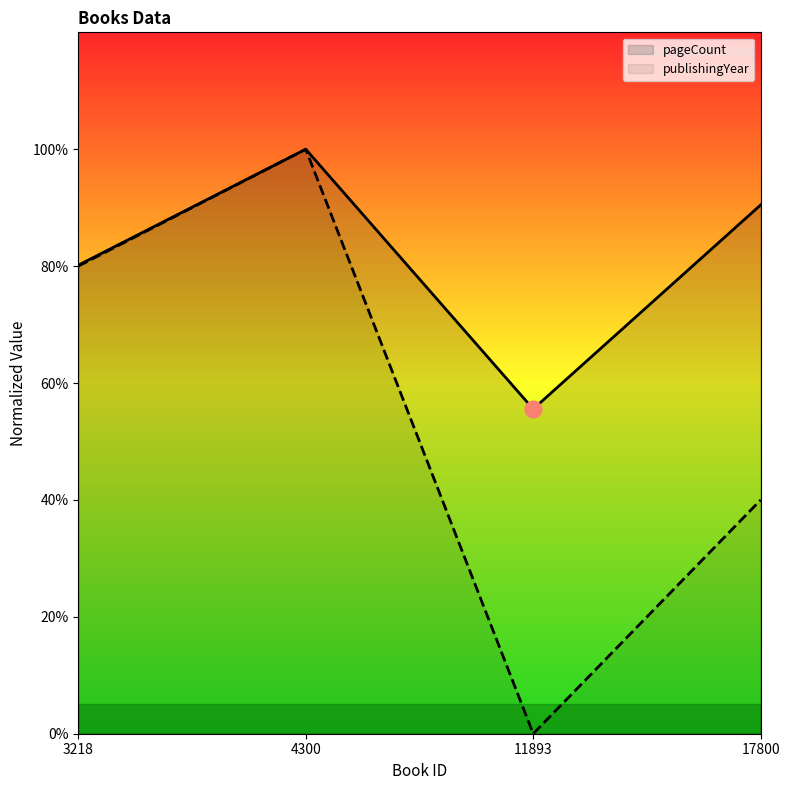

List the series in order of their peak value, lowest first.

pageCount, publishingYear